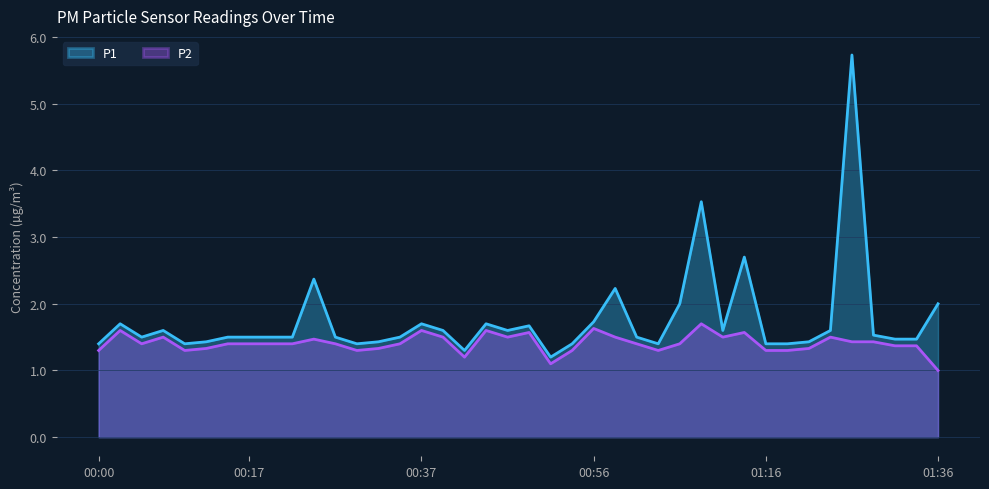

In P1, how many points are lower than both neighbors (excluding endpoints)?

8